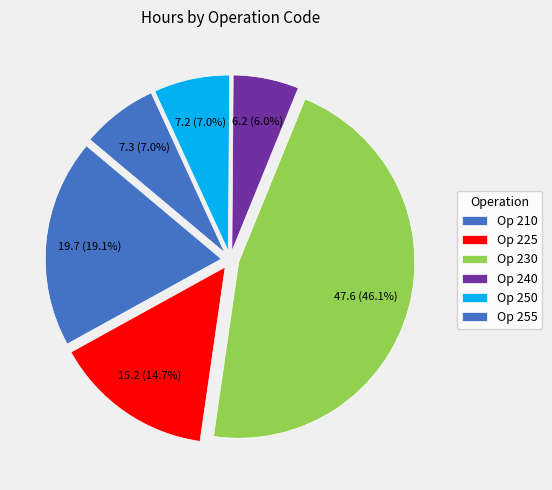

How many segments does this pie chart have?

6